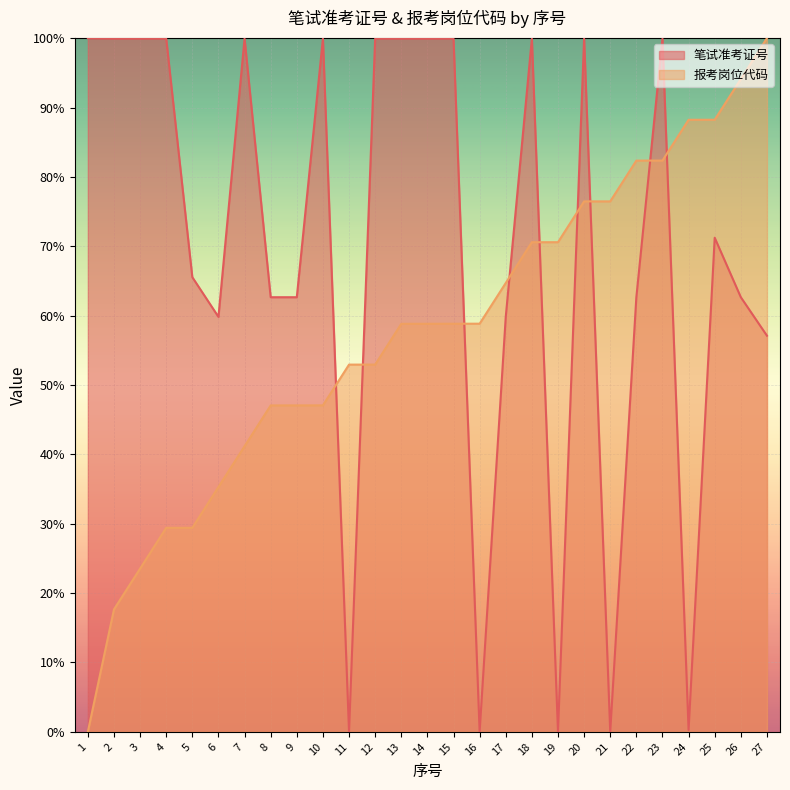

What is the difference between the maximum and minimum values in the 报考岗位代码 series?

100.0